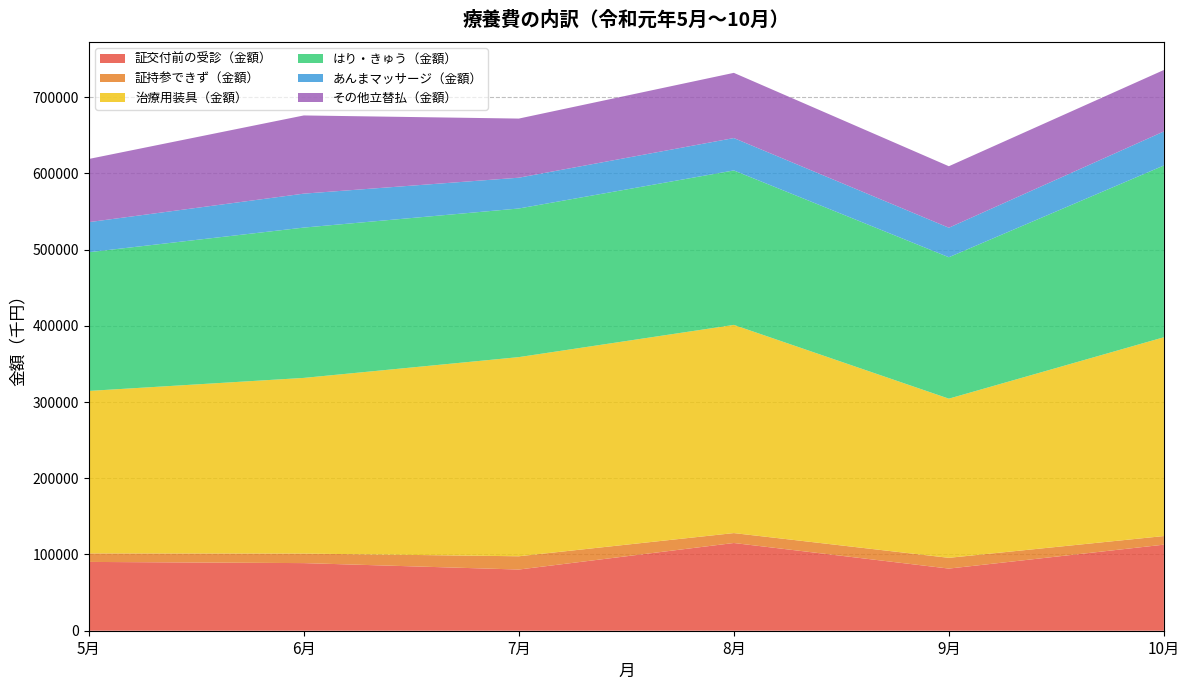

Reading left to right, what are all the values shown in this chart?

証交付前の受診（金額）: 5月=90269.8	6月=88706.7	7月=80273.0	8月=115093.0	9月=81526.1	10月=112920.7
証持参できず（金額）: 5月=11146.5	6月=12514.4	7月=17411.3	8月=13009.0	9月=14120.9	10月=11284.6
治療用装具（金額）: 5月=213178.6	6月=230462.4	7月=261274.6	8月=273124.7	9月=208807.5	10月=260805.1
はり・きゅう（金額）: 5月=181956.6	6月=197206.1	7月=194976.9	8月=202644.8	9月=185548.0	10月=225353.3
あんまマッサージ（金額）: 5月=39465.2	6月=44537.7	7月=40408.8	8月=42468.2	9月=38705.5	10月=44673.1
その他立替払（金額）: 5月=82880.3	6月=102579.0	7月=77556.4	8月=85552.4	9月=80674.5	10月=80616.4